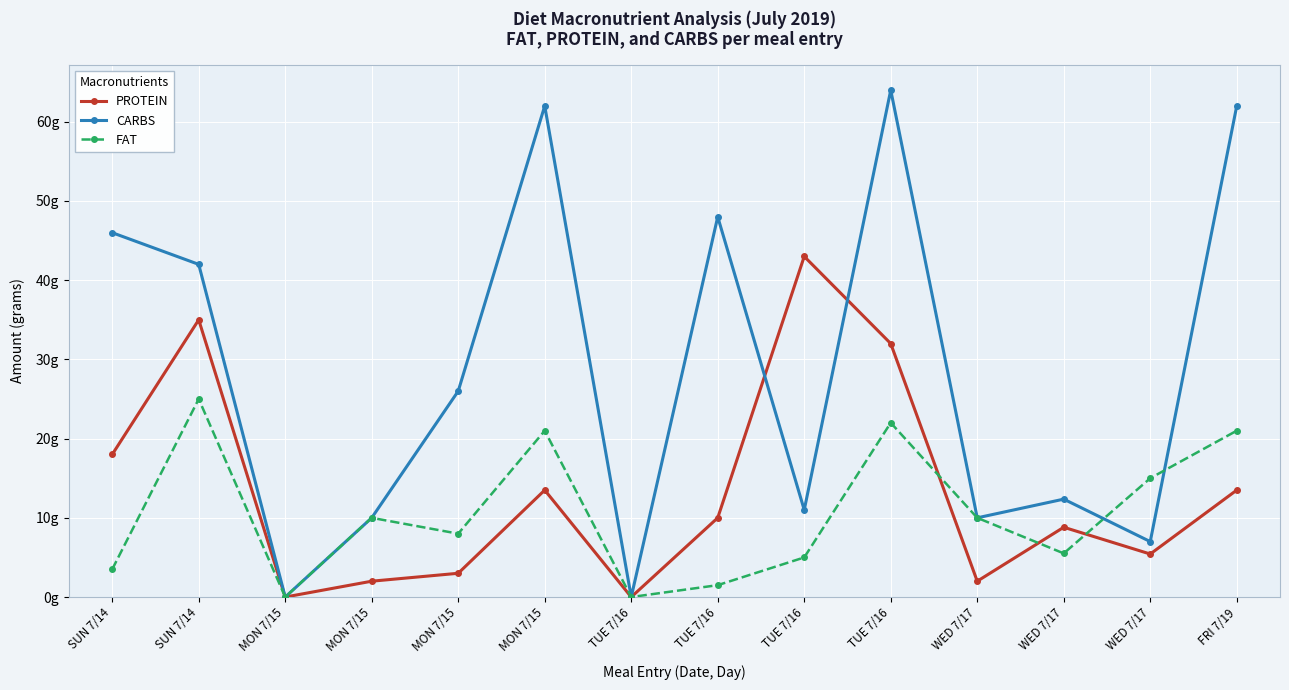

What are all the series names shown in the legend?

PROTEIN, CARBS, FAT